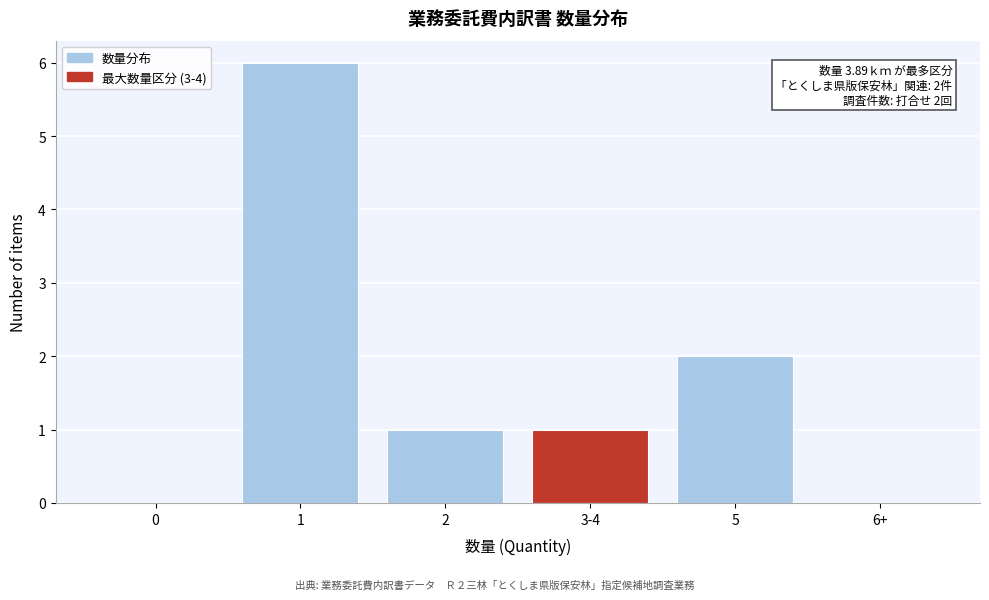

Reading left to right, transcribe all the data shown in this chart.

0=0	1=6	2=1	3-4=1	5=2	6+=0